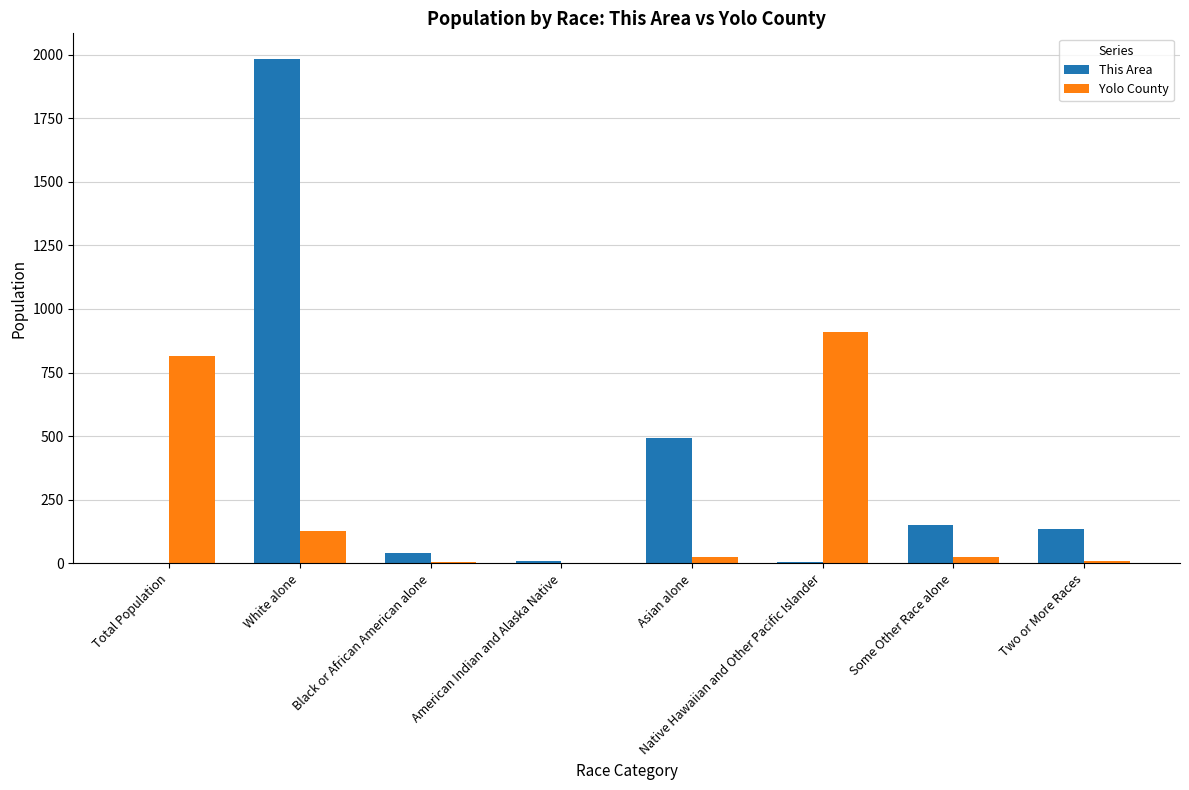

At which category does the chart reach its peak across all series?

White alone